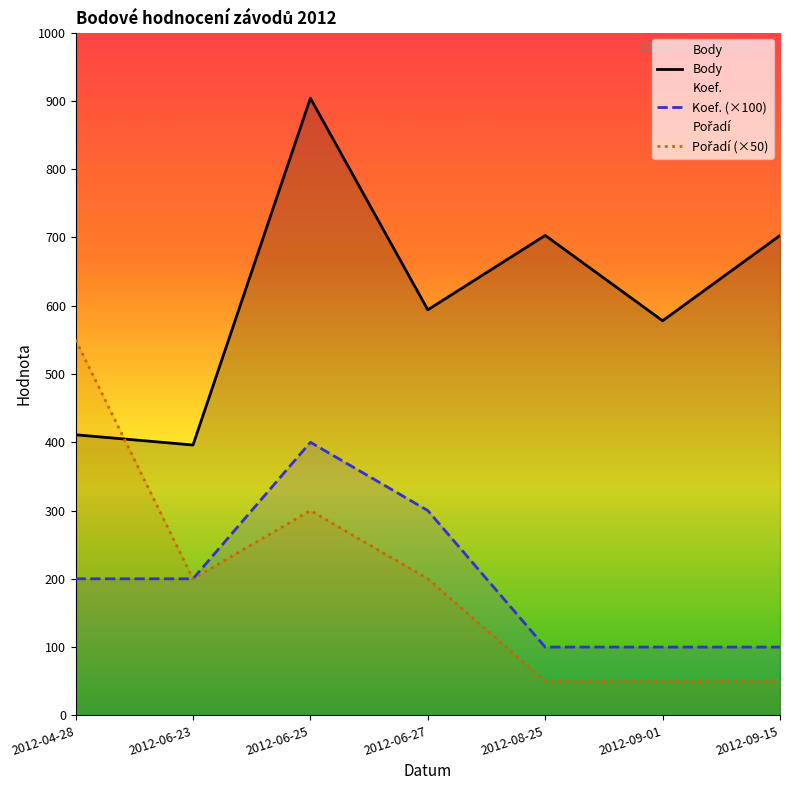

What is the sum of the Body values at 2012-06-25 and 2012-06-27?

1498